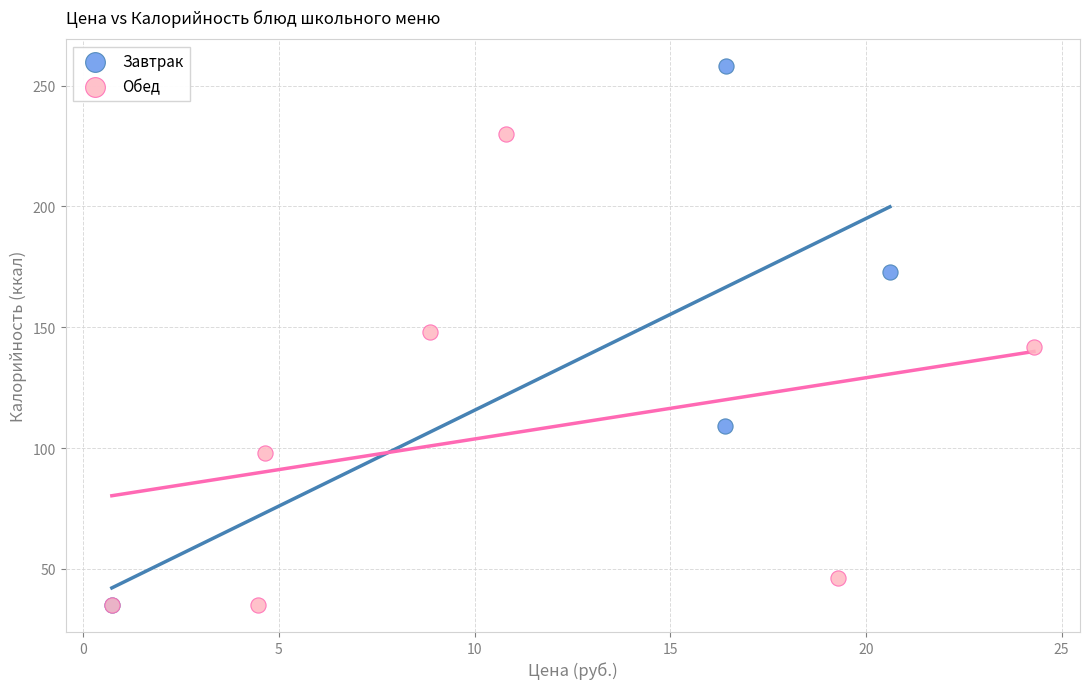

Which series has the widest spread of Y values?

Завтрак